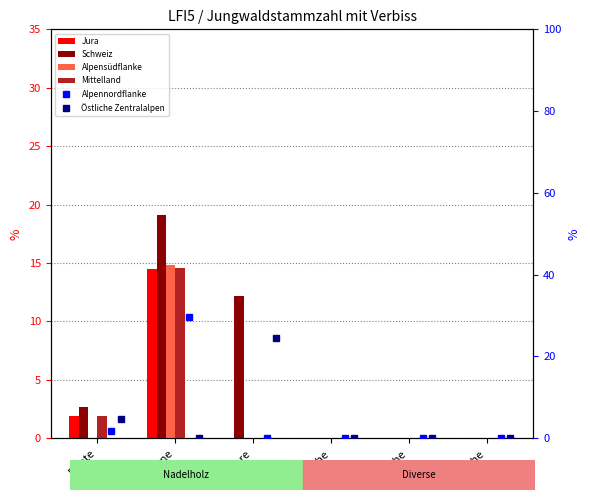

What are all the series names shown in the legend?

Jura, Schweiz, Alpensüdflanke, Mittelland, Alpennordflanke, Östliche Zentralalpen